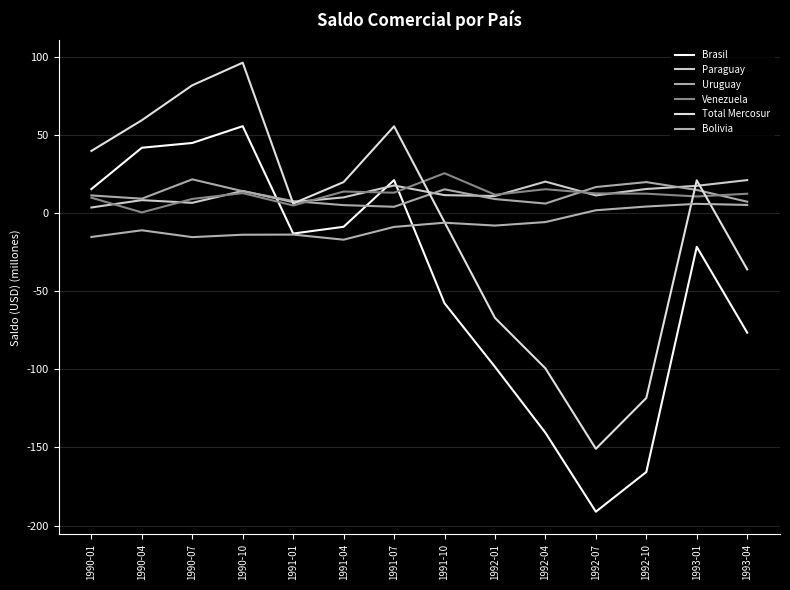

How many lines are shown in the chart?

6